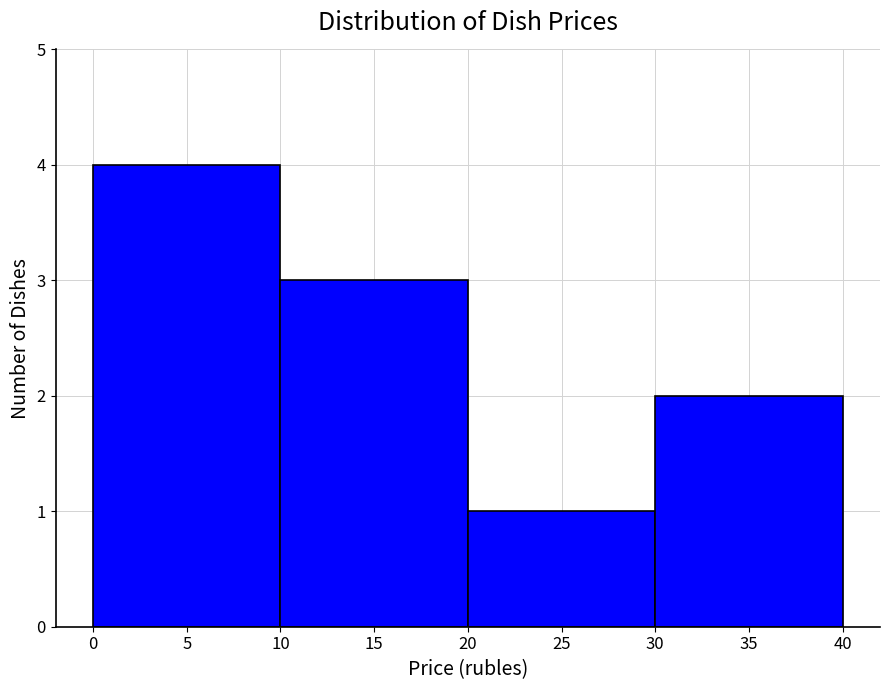

Reading left to right, transcribe this chart: for each bar, give the range it covers on the x-axis and its height. The values are not printed on the chart, so give them approximately, as read against the axis.

0 to 10: 4
10 to 20: 3
20 to 30: 1
30 to 40: 2